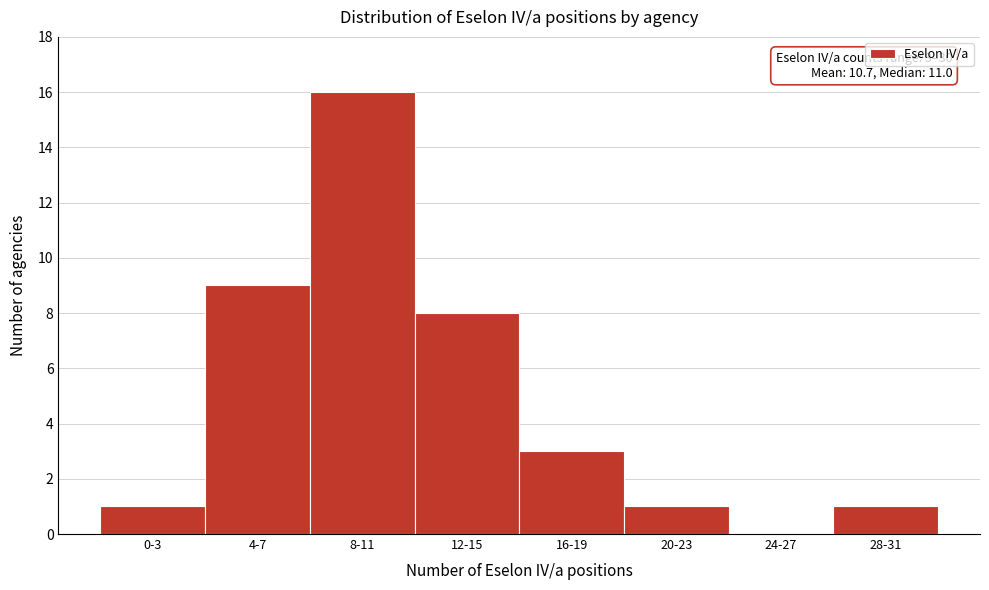

Reading left to right, transcribe all the data shown in this chart.

0-3=1	4-7=9	8-11=16	12-15=8	16-19=3	20-23=1	24-27=0	28-31=1